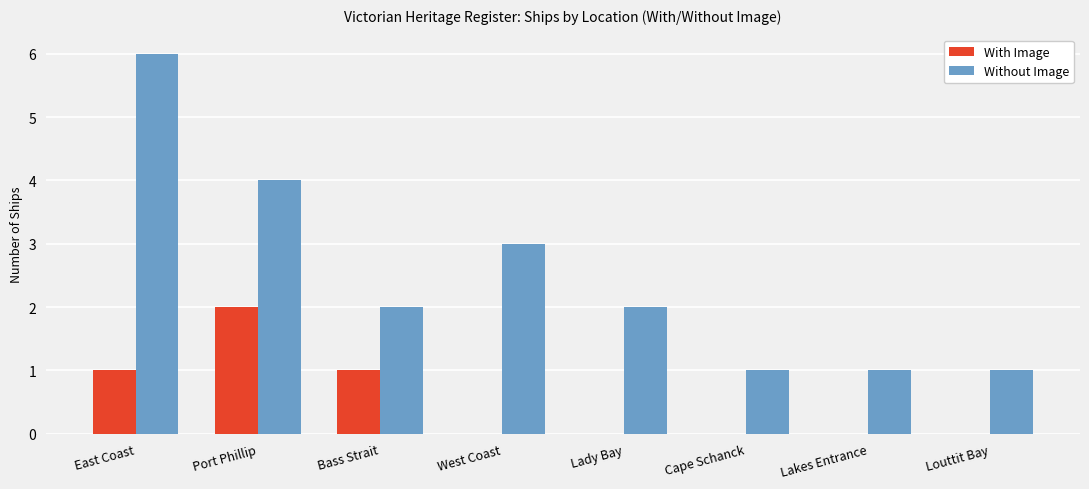

What is the difference between the Without Image values at Port Phillip and Lakes Entrance?

3